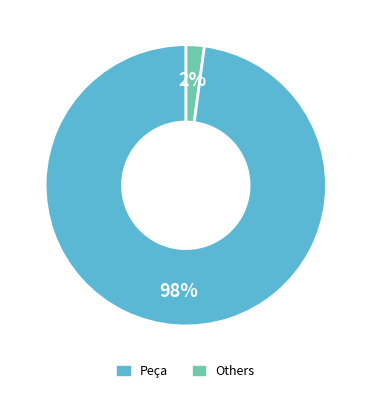

To the nearest percent, what is the average slice percentage?

50%